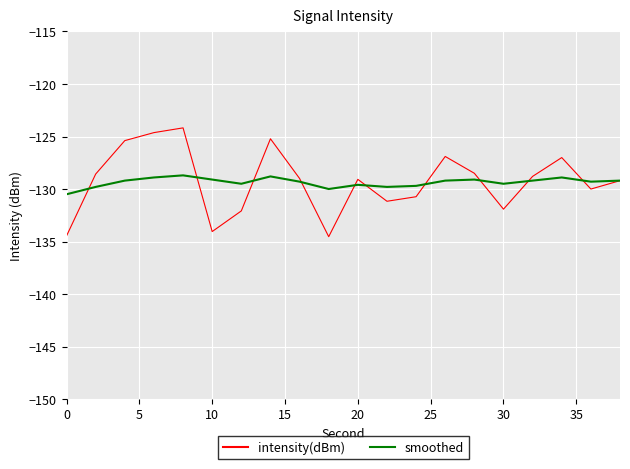

What is the smallest value displayed?

-134.5